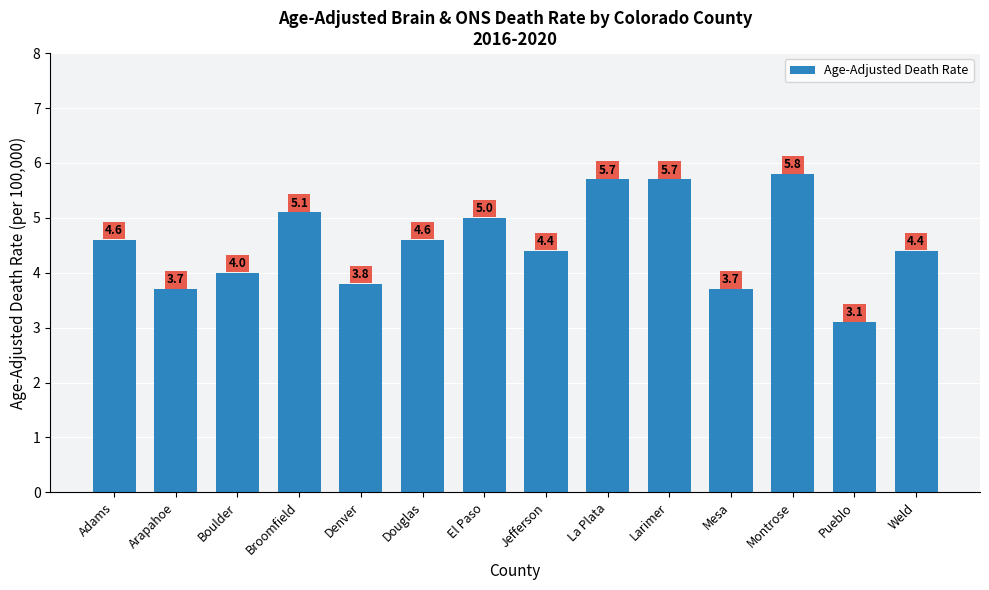

Reading left to right, extract all data points from this chart.

4.6	3.7	4.0	5.1	3.8	4.6	5.0	4.4	5.7	5.7	3.7	5.8	3.1	4.4